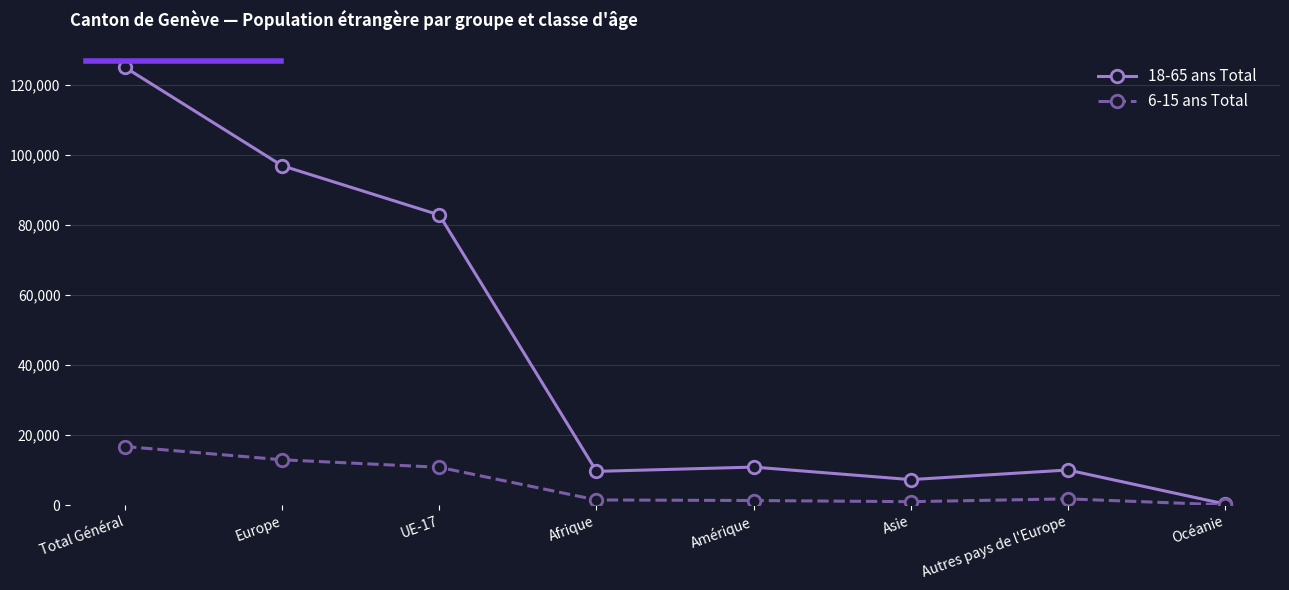

How many values in the 18-65 ans Total series are below 10832?

4